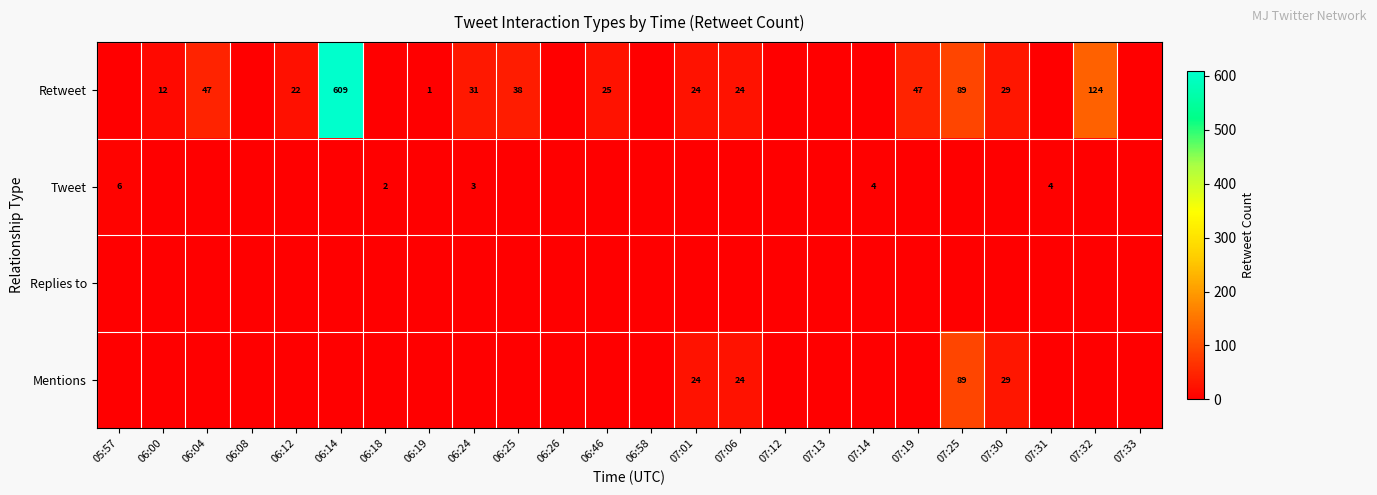

The Retweet series shows 24 at 07:06. True or false?

True